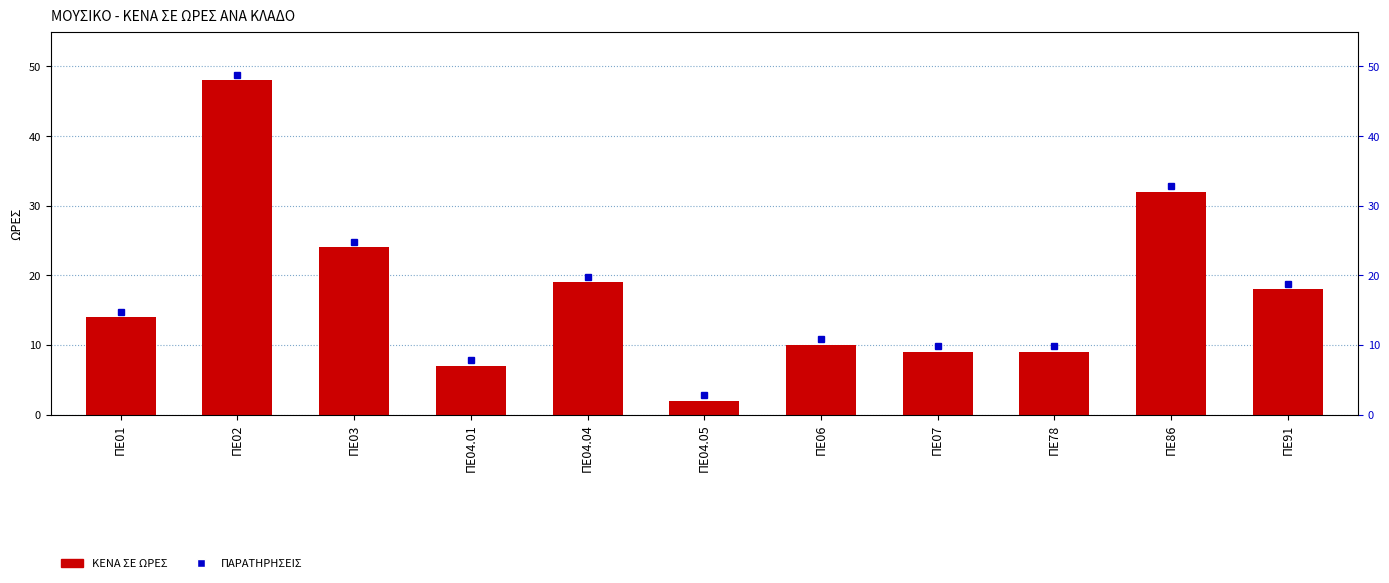

How many values exceed 14?

5